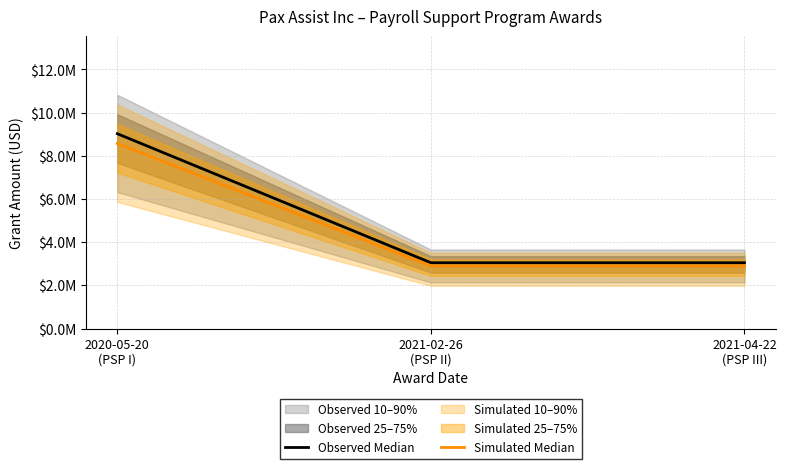

Which category has the highest value across all series?

2020-05-20
(PSP I)